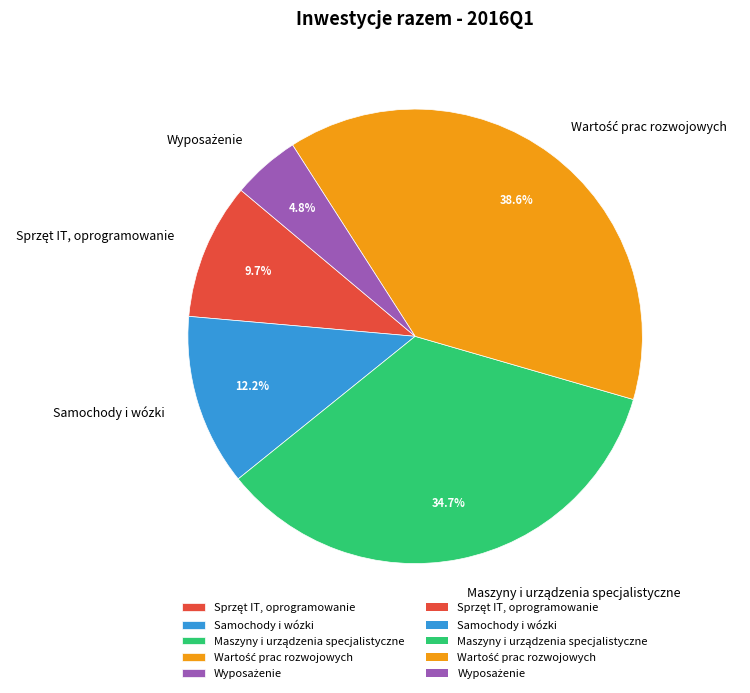

To the nearest percent, what percentage of the pie is Samochody i wózki?

12%